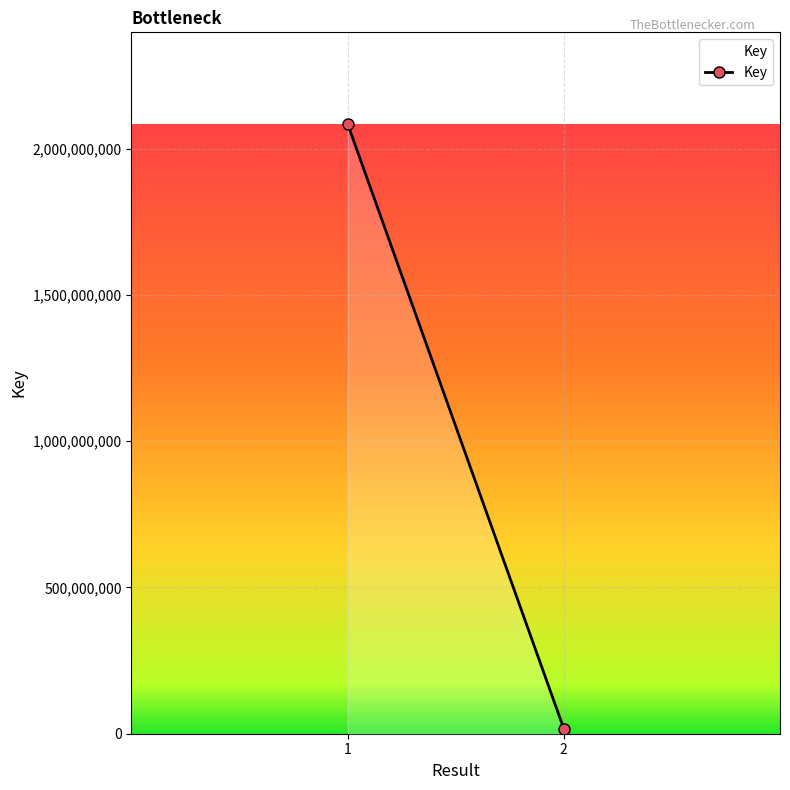

Is it true that the value at 2 is 17131840?

True